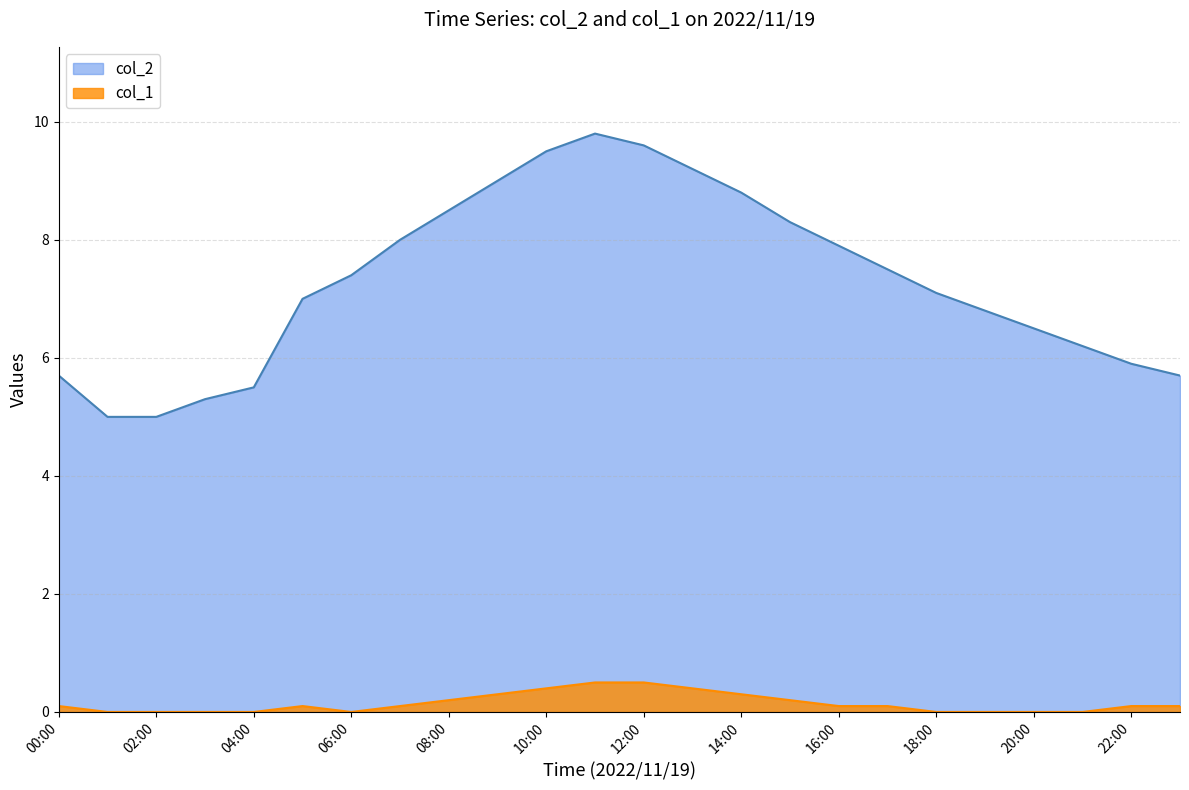

Rank the categories by col_1 value from lowest to highest.

2022/11/19 01:00, 2022/11/19 02:00, 2022/11/19 03:00, 2022/11/19 04:00, 2022/11/19 06:00, 2022/11/19 18:00, 2022/11/19 19:00, 2022/11/19 20:00, 2022/11/19 21:00, 2022/11/19 00:00, 2022/11/19 05:00, 2022/11/19 07:00, 2022/11/19 16:00, 2022/11/19 17:00, 2022/11/19 22:00, 2022/11/19 23:00, 2022/11/19 08:00, 2022/11/19 15:00, 2022/11/19 09:00, 2022/11/19 14:00, 2022/11/19 10:00, 2022/11/19 13:00, 2022/11/19 11:00, 2022/11/19 12:00